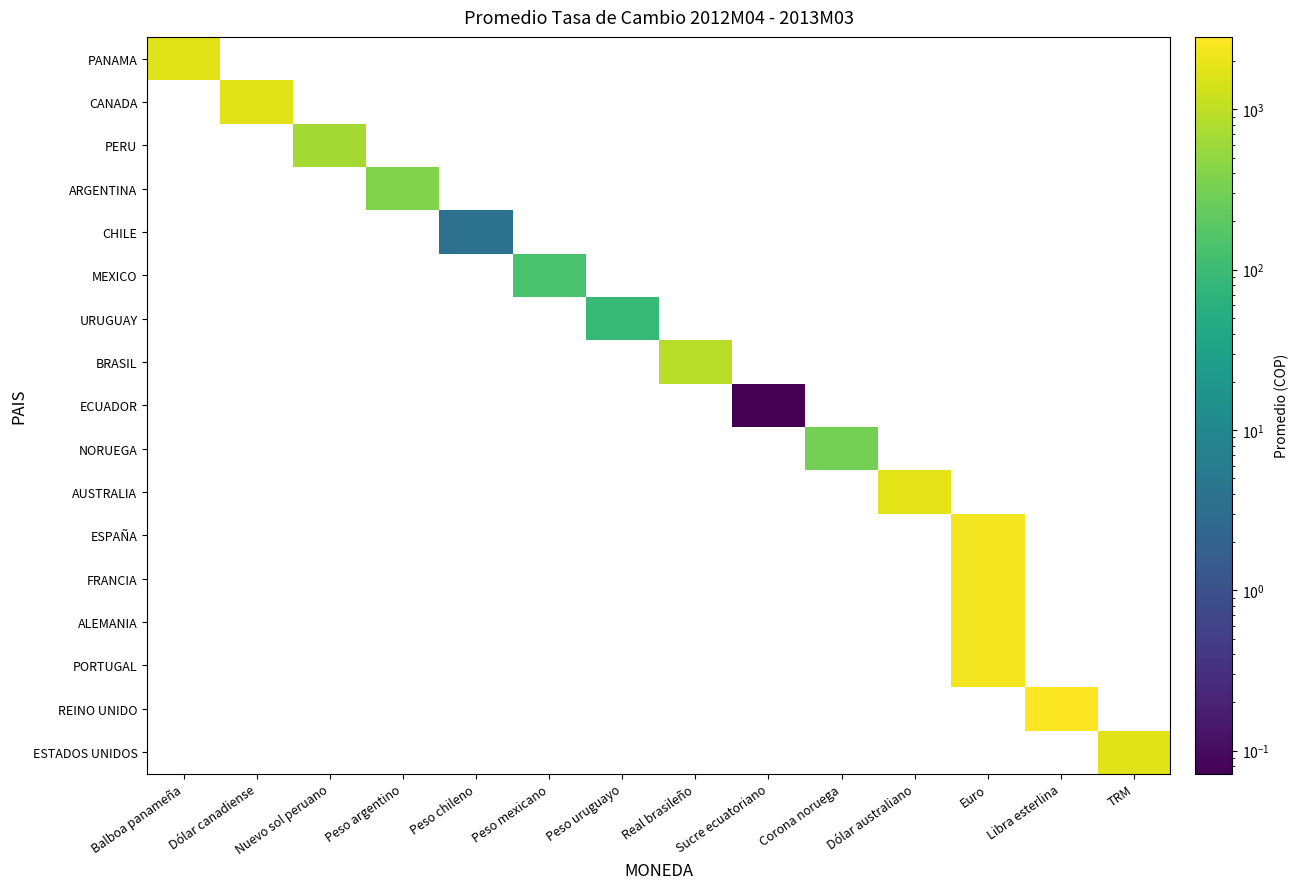

Which label corresponds to the smallest value in the chart?

Sucre ecuatoriano